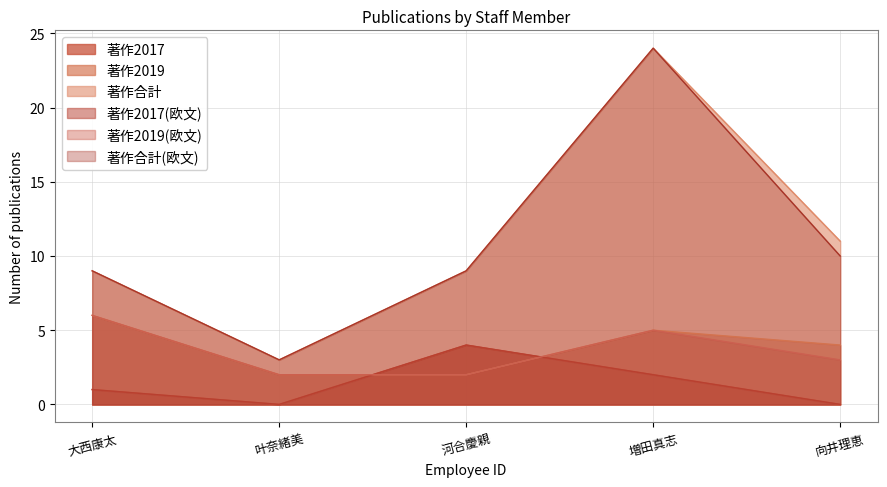

Reading right to left, what are all the values shown in this chart?

著作2017: 0	2	4	0	1
著作2019: 4	5	2	2	6
著作合計: 11	24	9	3	9
著作2017(欧文): 0	2	4	0	1
著作2019(欧文): 3	5	2	2	6
著作合計(欧文): 10	24	9	3	9